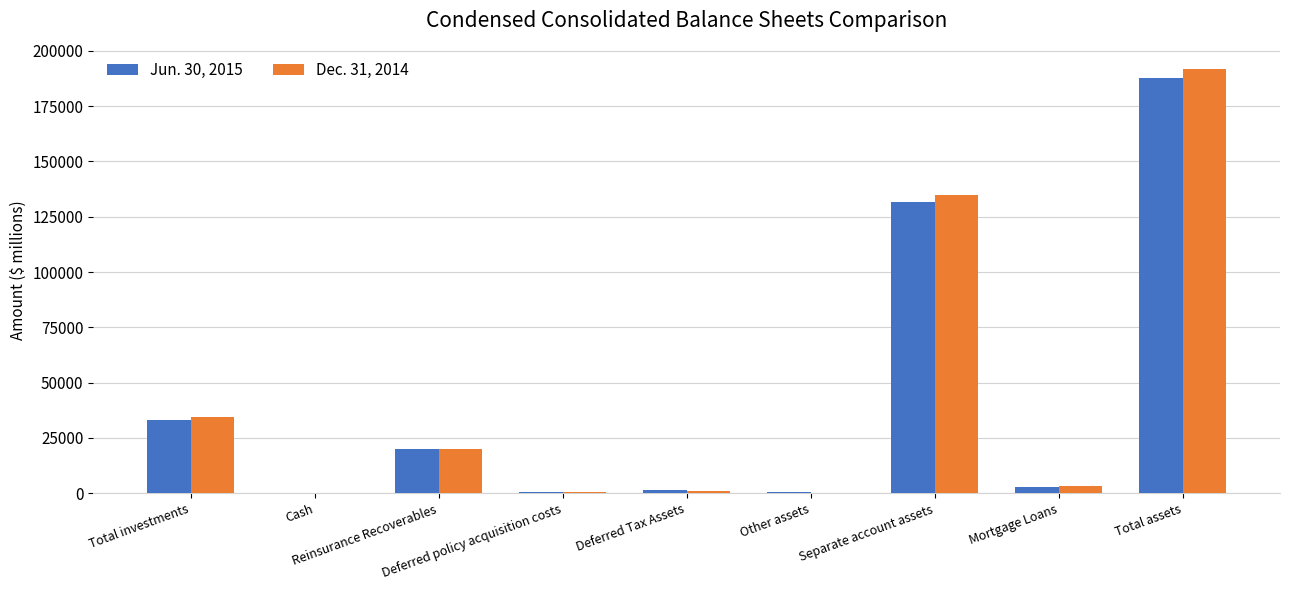

What are all the series names shown in the legend?

Jun. 30, 2015, Dec. 31, 2014